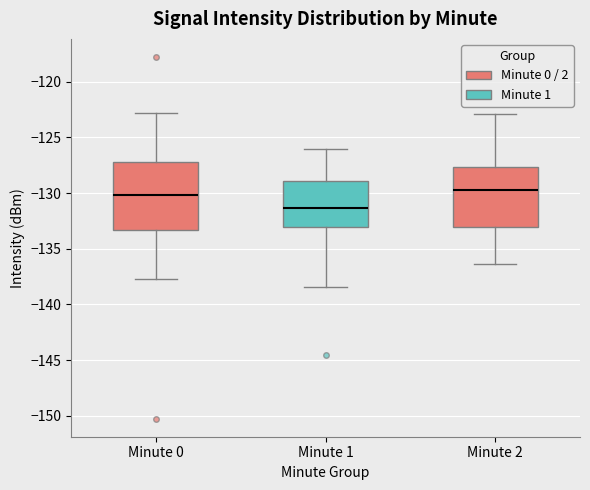

Reading left to right, transcribe this box plot: for each box, give where its median line is, the range the box spans, and where its two whiskers end, as read against the y-axis. The values are not printed on the chart, so give them approximately, as read against the axis.

Minute 0: median -130.0, box -133.5 to -127.0, whiskers -137.5 to -123.0
Minute 1: median -131.5, box -133.0 to -129.0, whiskers -138.5 to -126.0
Minute 2: median -129.5, box -133.0 to -127.5, whiskers -136.5 to -123.0